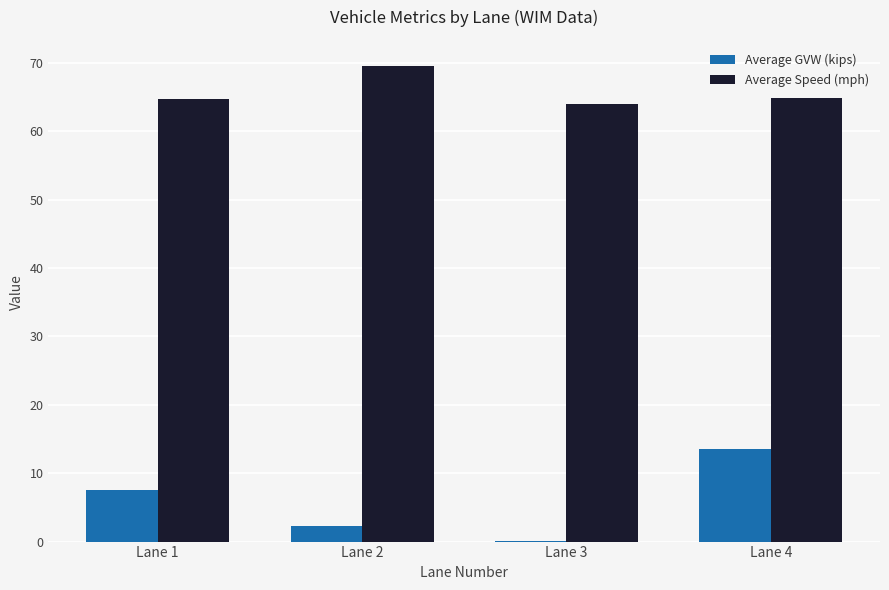

At which category is the sum across all series the highest?

Lane 4